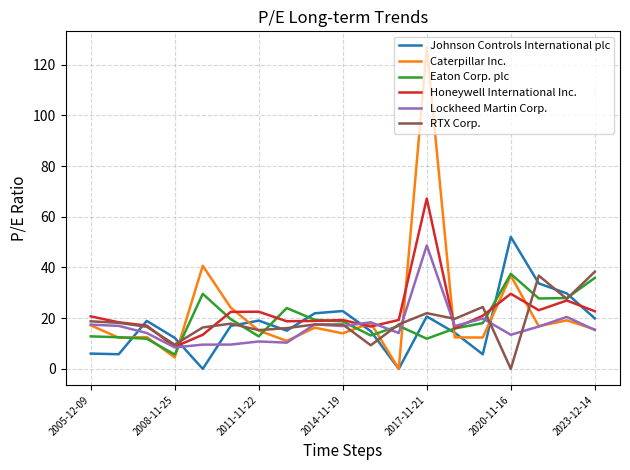

Which series has the widest spread of values?

Caterpillar Inc.